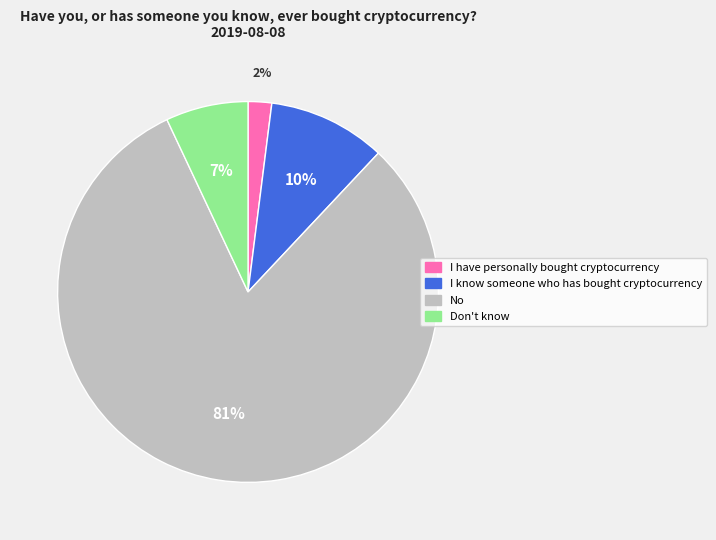

To the nearest percent, what is the difference between the largest and smallest slice percentages?

79%